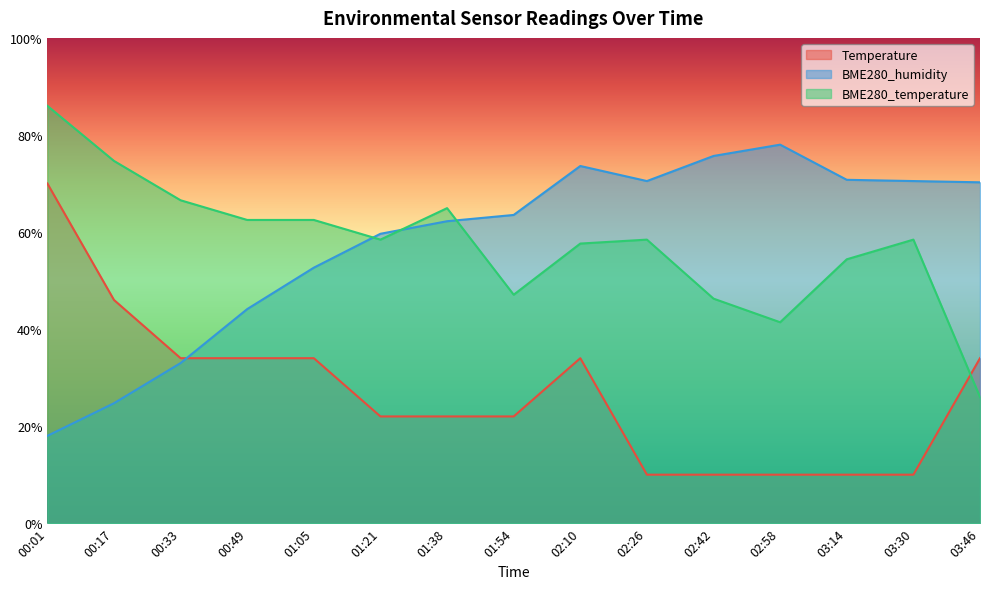

Which series has the largest range (max minus min)?

Temperature